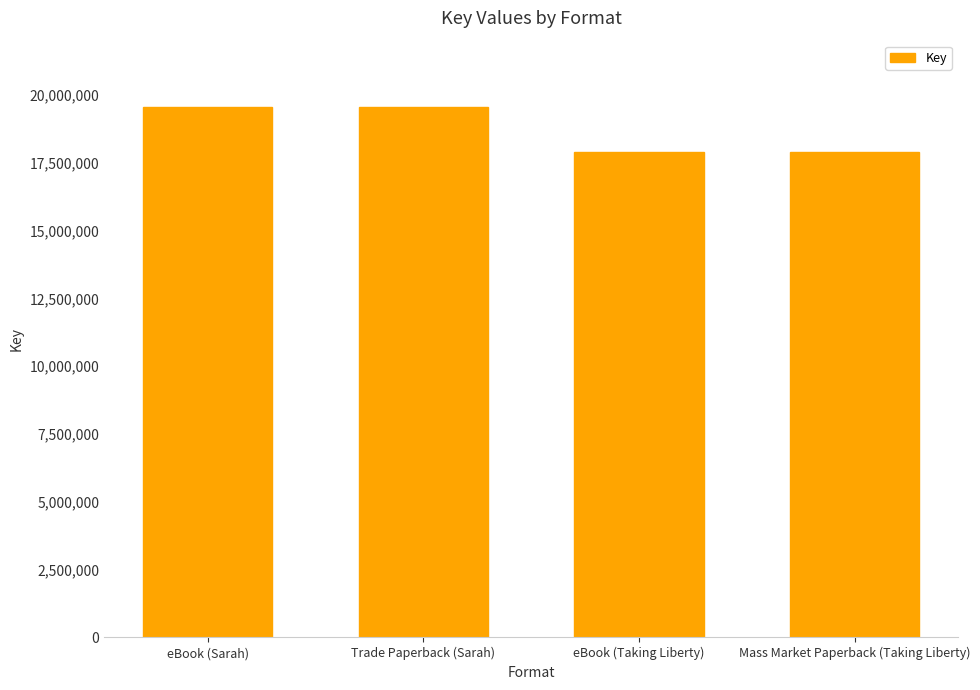

The value at Mass Market Paperback (Taking Liberty) is 17913220. True or false?

True